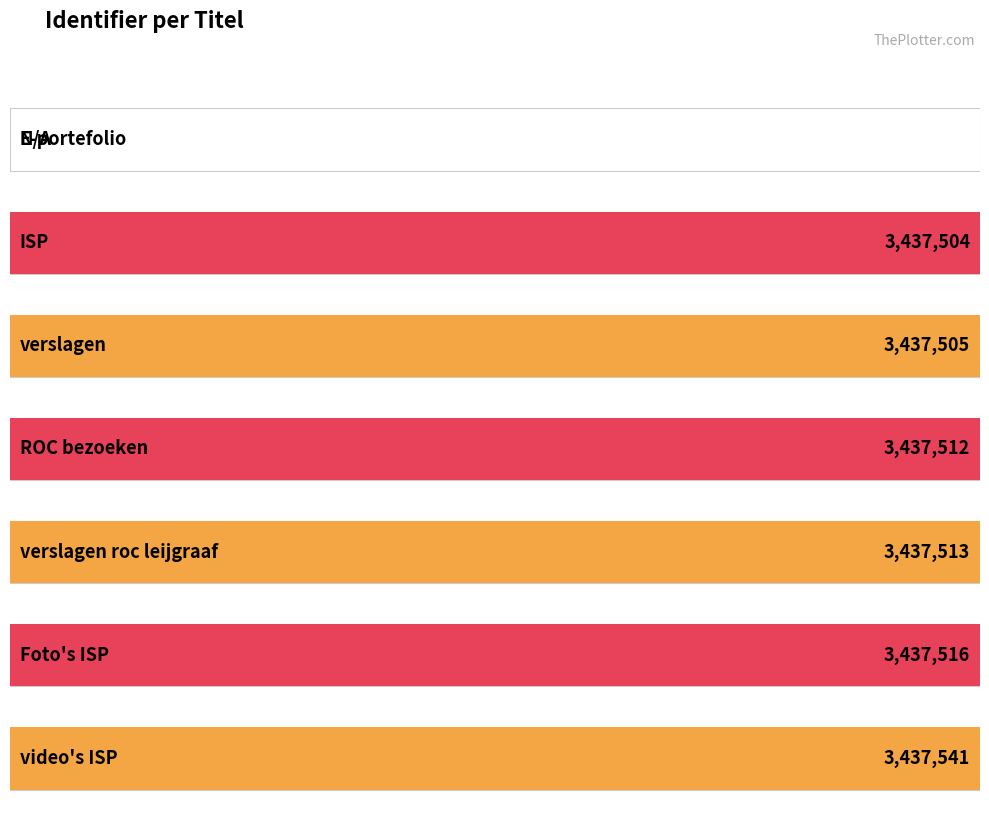

List the labels in order of value, largest first.

video's ISP, Foto's ISP, verslagen roc leijgraaf, ROC bezoeken, verslagen, ISP, E-portefolio